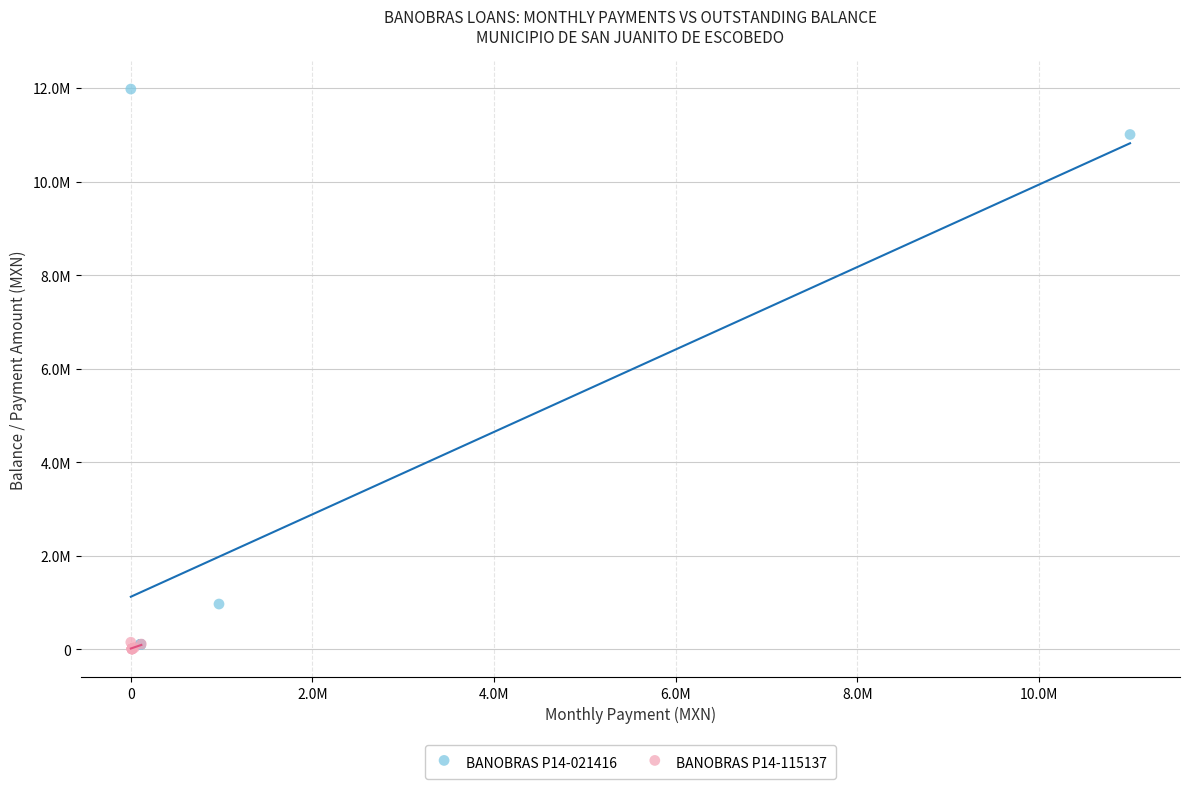

What are all the series names shown in the legend?

BANOBRAS P14-021416, BANOBRAS P14-115137